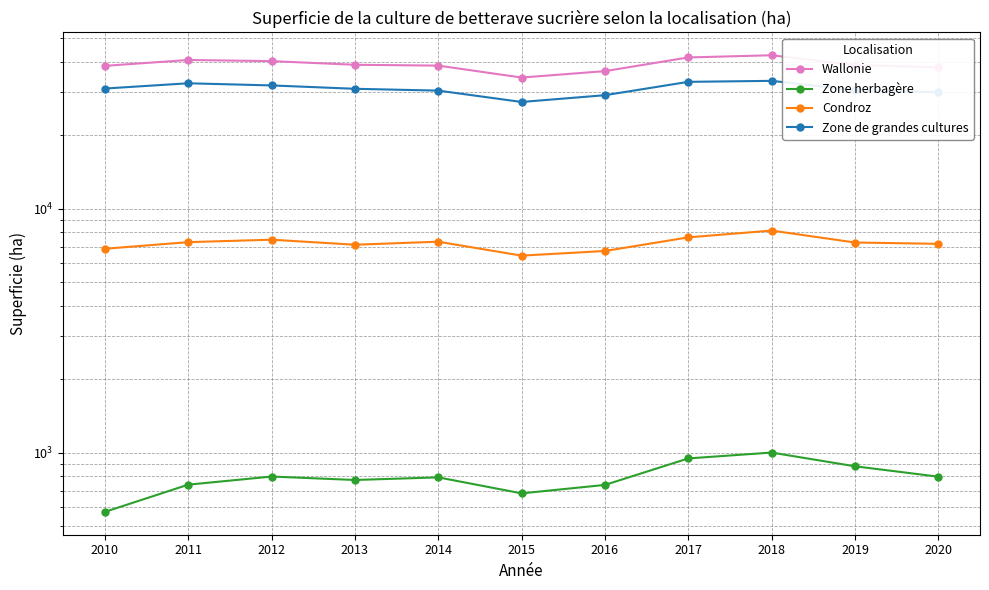

True or false: Zone herbagère and Wallonie intersect in this chart.

False